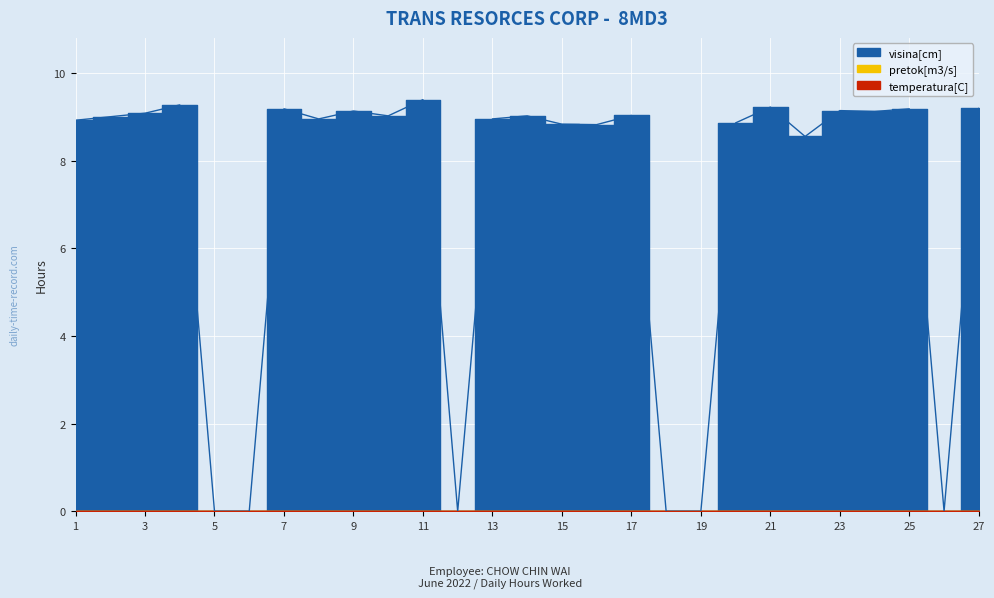

The visina[cm] series shows 6.3 at 9. True or false?

False